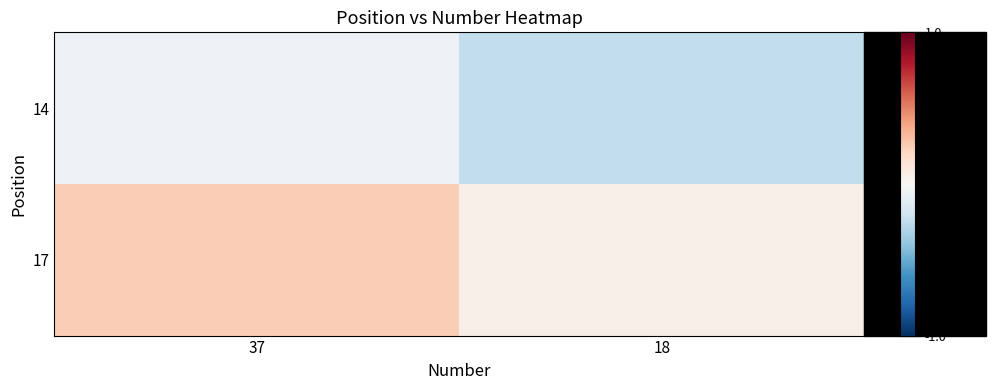

At how many categories does at least one series exceed 0?

2